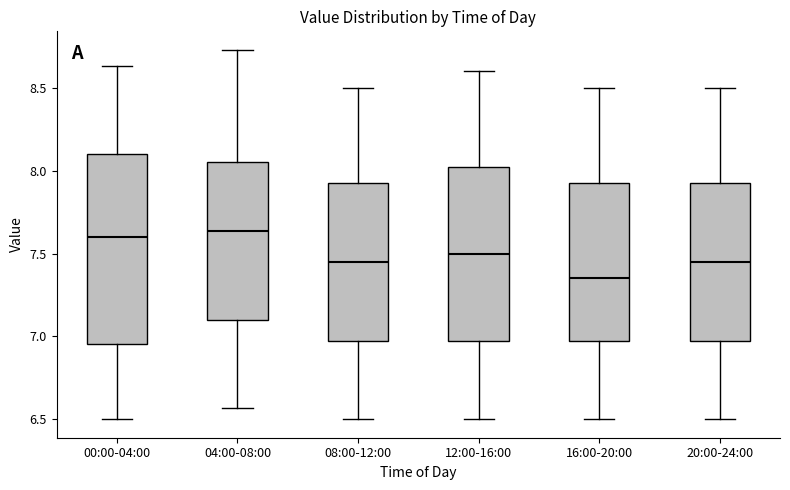

Where does the median line of the box for 20:00-24:00 sit on the y-axis? The values are not printed on the chart, so give them approximately, as read against the axis.

7.45